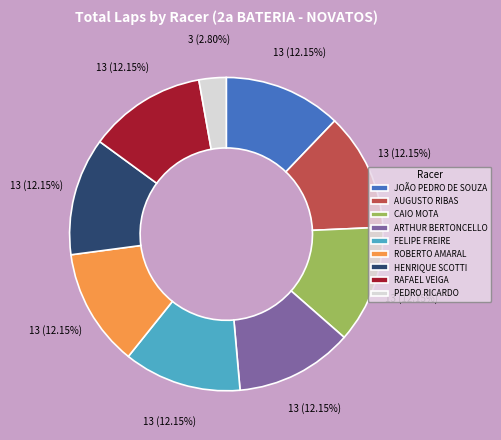

How many segments does this pie chart have?

9